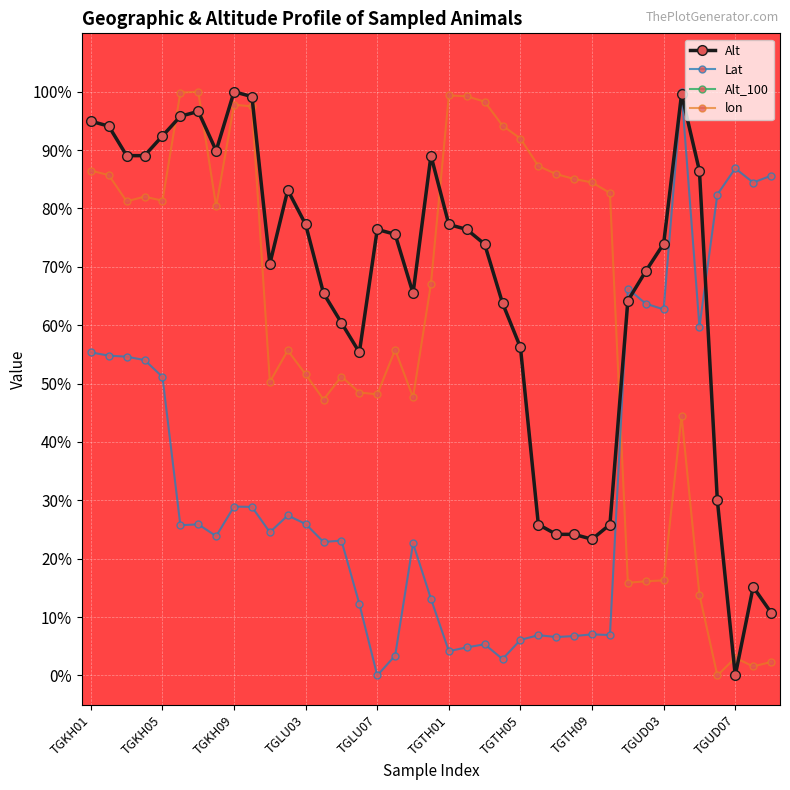

True or false: Alt and Lat cross at least once.

True